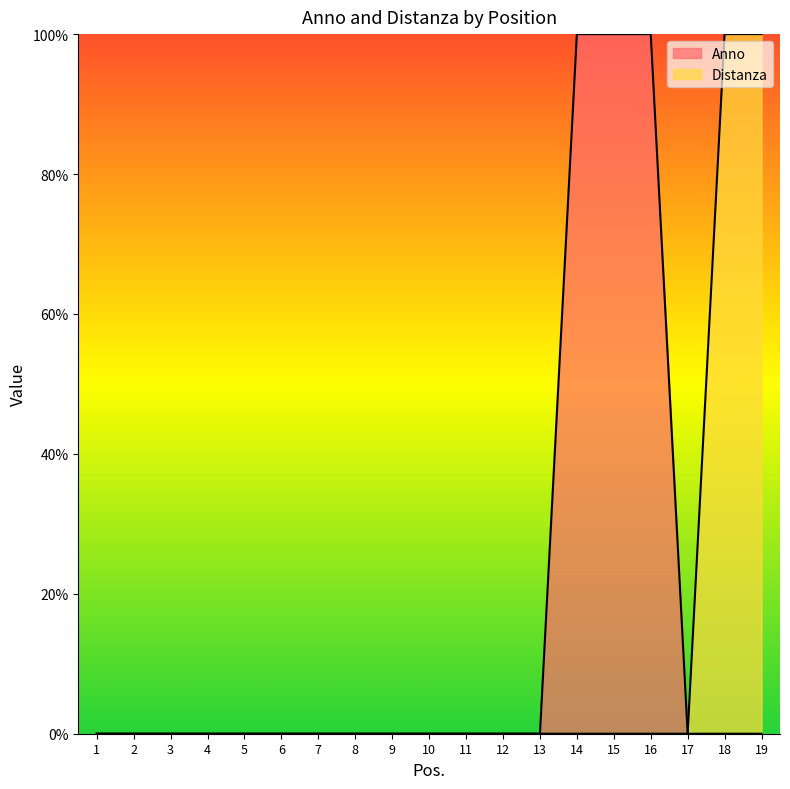

What is the difference between the second highest and minimum values in the Anno series?

100